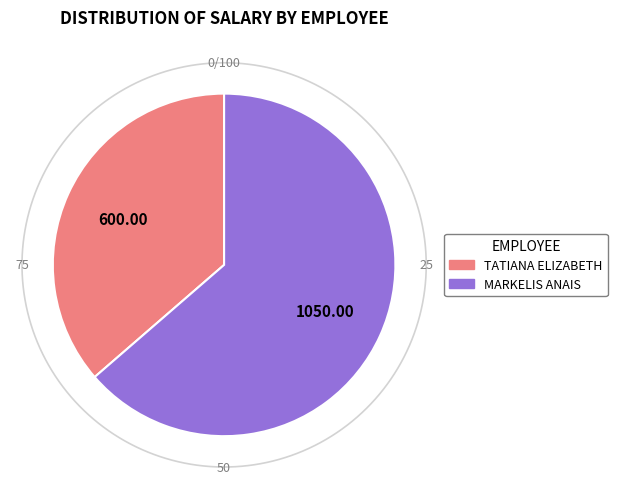

Is the sum of MARKELIS ANAIS and TATIANA ELIZABETH greater than half?

Yes